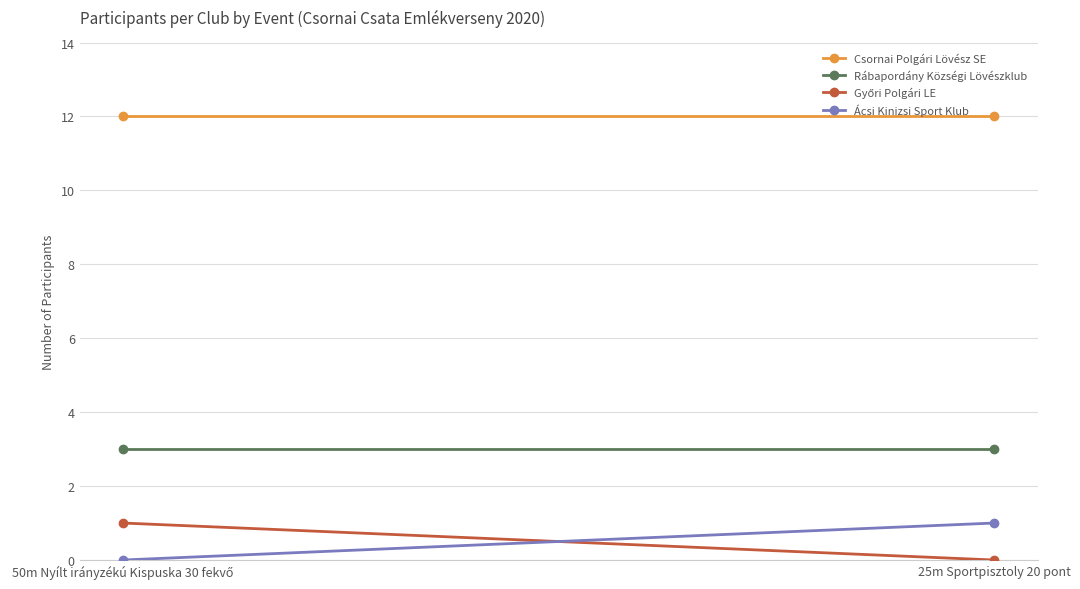

True or false: Rábapordány Községi Lövészklub has a value of 1 at 25m Sportpisztoly 20 pont.

False